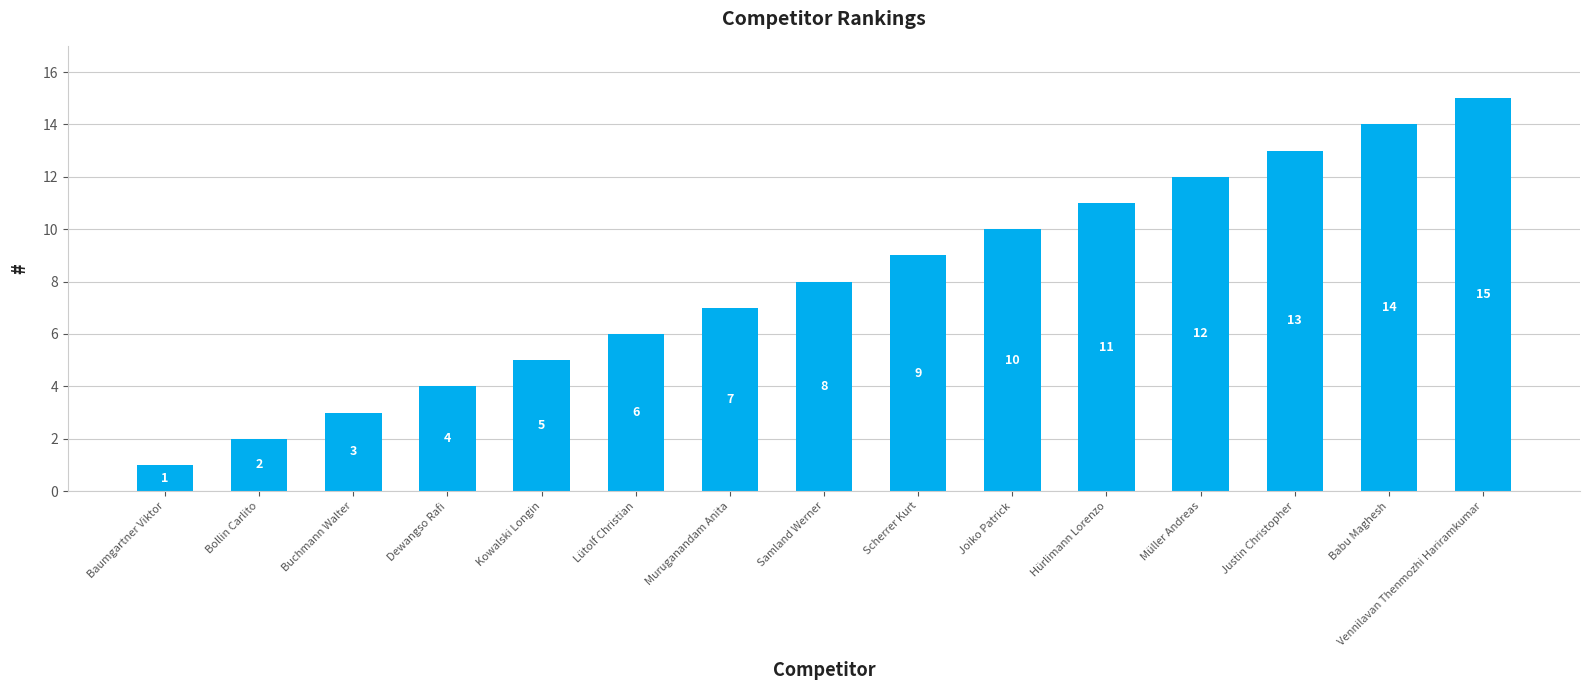

Rank the categories by value from lowest to highest.

Baumgartner Viktor, Bollin Carlito, Buchmann Walter, Dewangso Rafi, Kowalski Longin, Lütolf Christian, Muruganandam Anita, Samland Werner, Scherrer Kurt, Joiko Patrick, Hürlimann Lorenzo, Müller Andreas, Justin Christopher, Babu Maghesh, Vennilavan Thenmozhi Hariramkumar